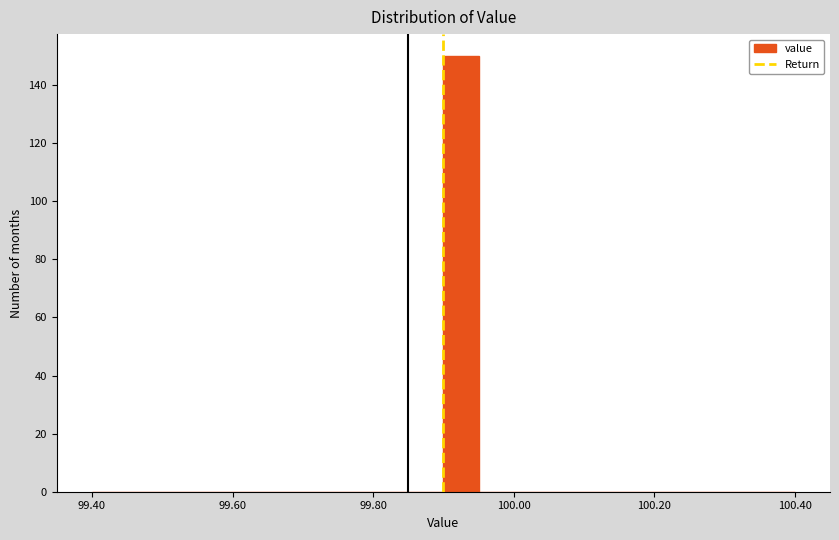

Around what value on the x-axis is the tallest bar? Give the approximate position of its centre, as read against the axis.

99.92